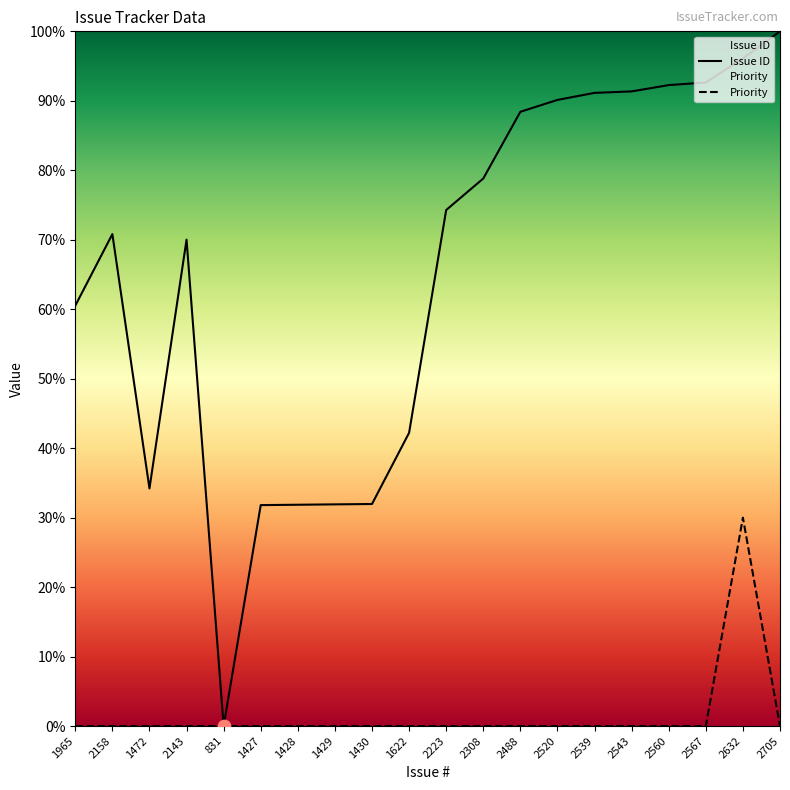

Is the value of Priority at 2705 greater than the value of Issue ID at 1472?

No